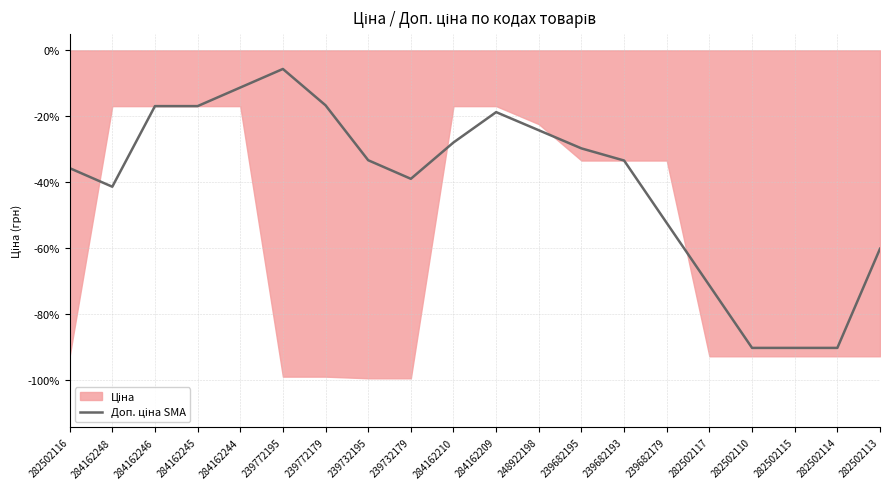

At which category does the chart reach its peak across all series?

239772195